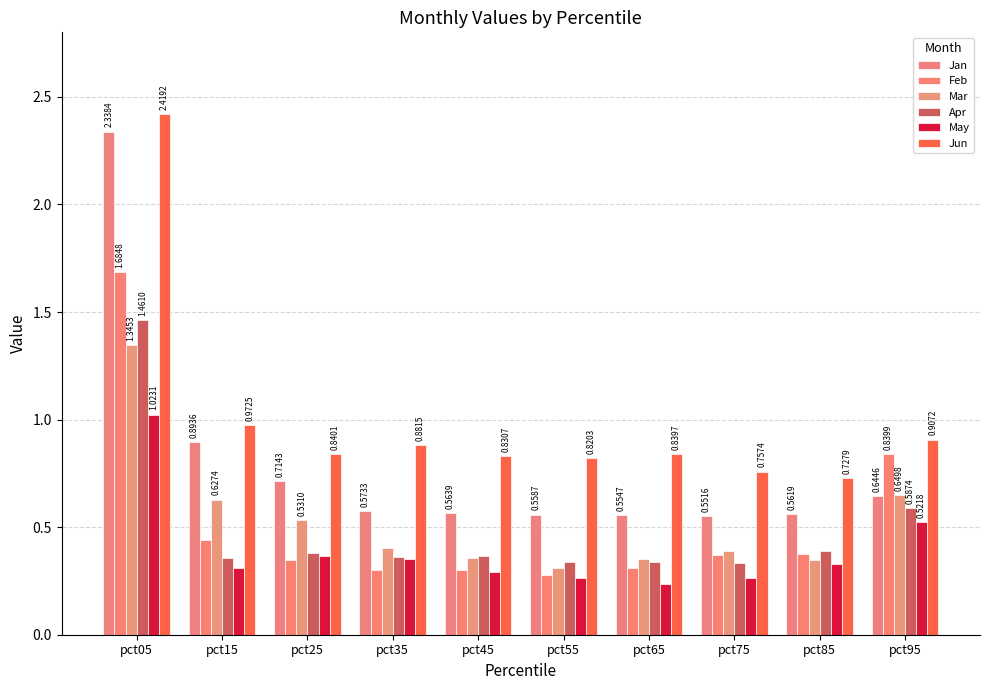

Reading right to left, what are all the values shown in this chart?

Jan: 0.6	0.6	0.6	0.6	0.6	0.6	0.6	0.7	0.9	2.3
Feb: 0.8	0.4	0.4	0.3	0.3	0.3	0.3	0.3	0.4	1.7
Mar: 0.6	0.3	0.4	0.3	0.3	0.4	0.4	0.5	0.6	1.3
Apr: 0.6	0.4	0.3	0.3	0.3	0.4	0.4	0.4	0.4	1.5
May: 0.5	0.3	0.3	0.2	0.3	0.3	0.4	0.4	0.3	1.0
Jun: 0.9	0.7	0.8	0.8	0.8	0.8	0.9	0.8	1.0	2.4